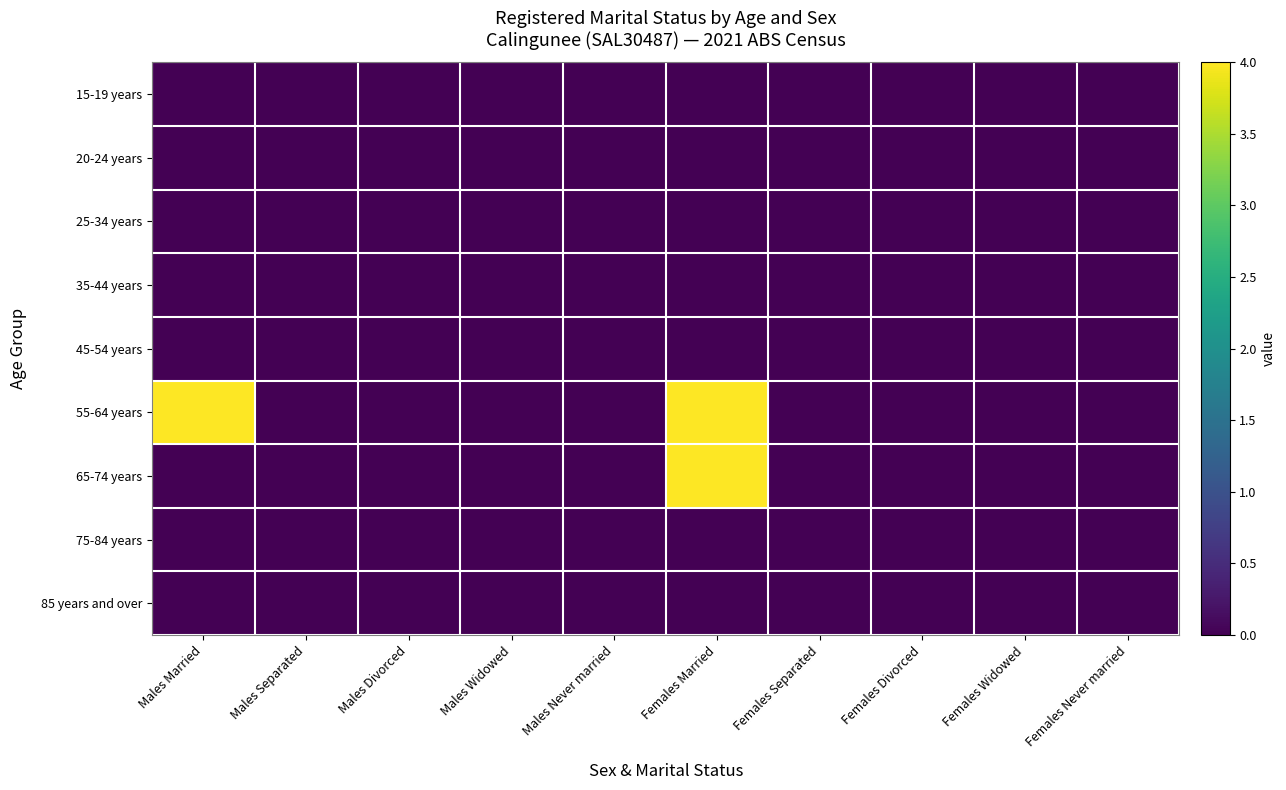

At which category is the sum across all series the highest?

Females Married